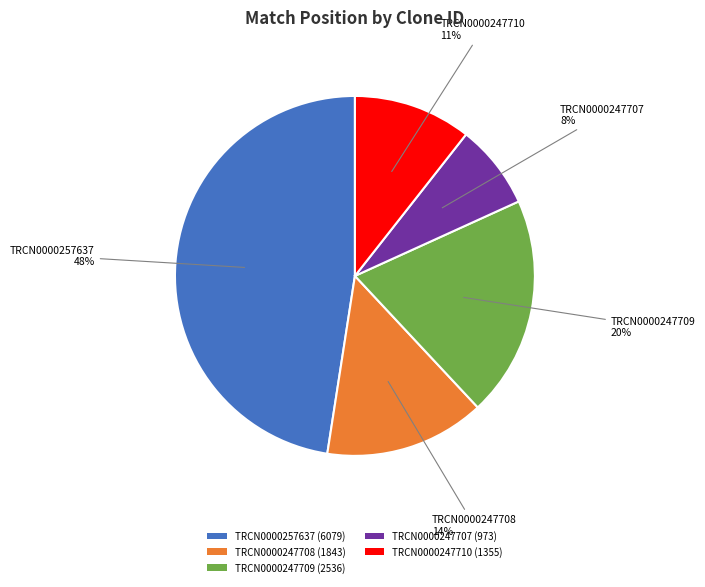

How many slices are in this pie chart?

5